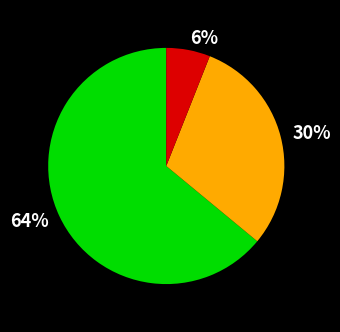

Does any single category account for the majority?

Yes